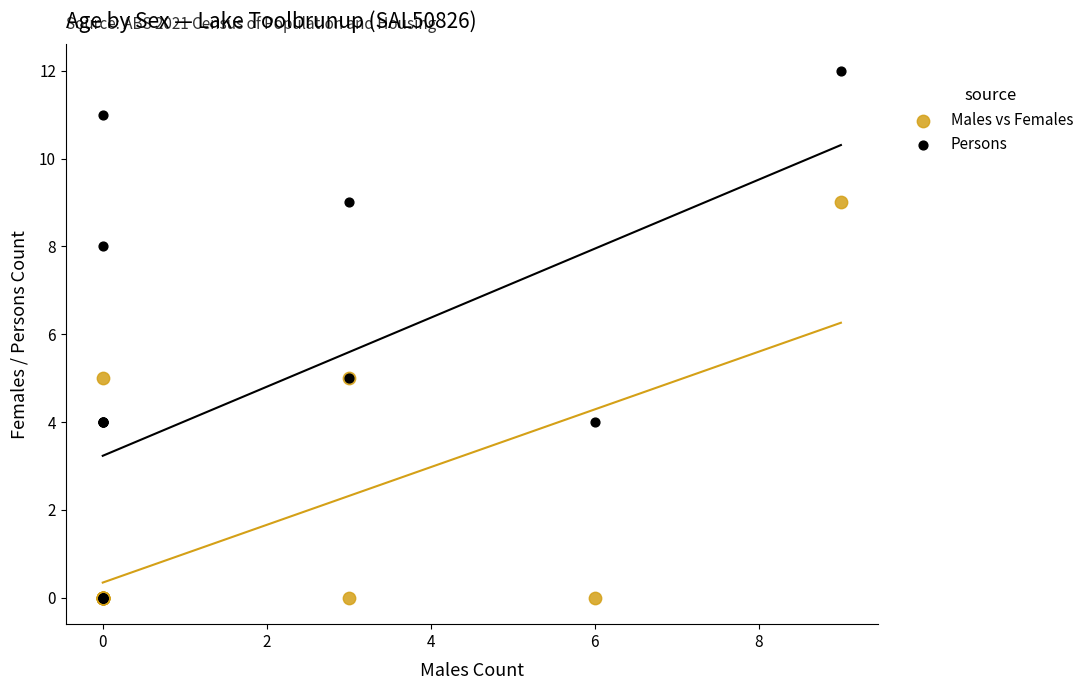

Which series reaches the maximum Y coordinate?

Persons